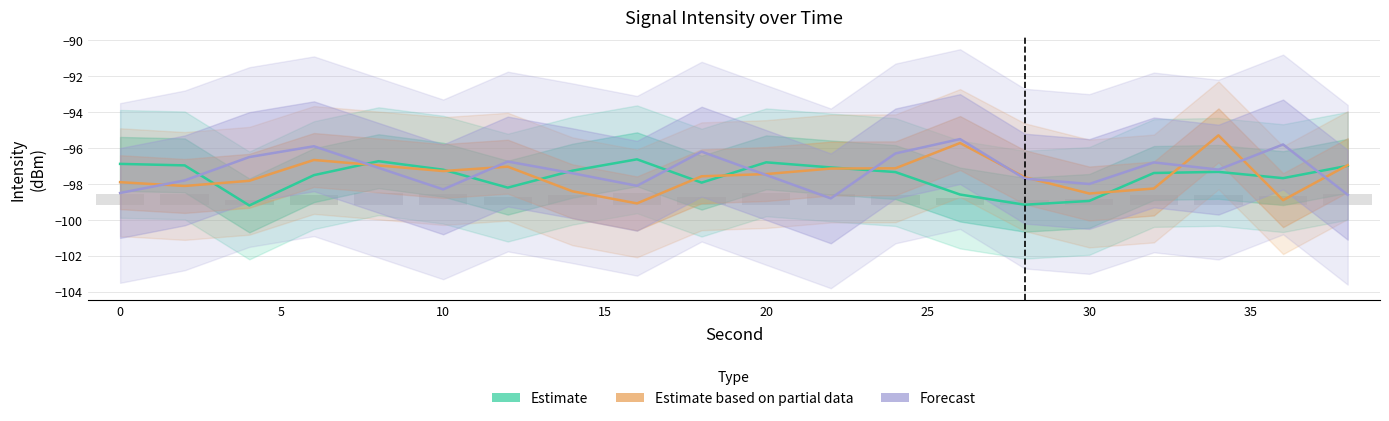

What is the spread (max minus min) of values at 0?

1.1